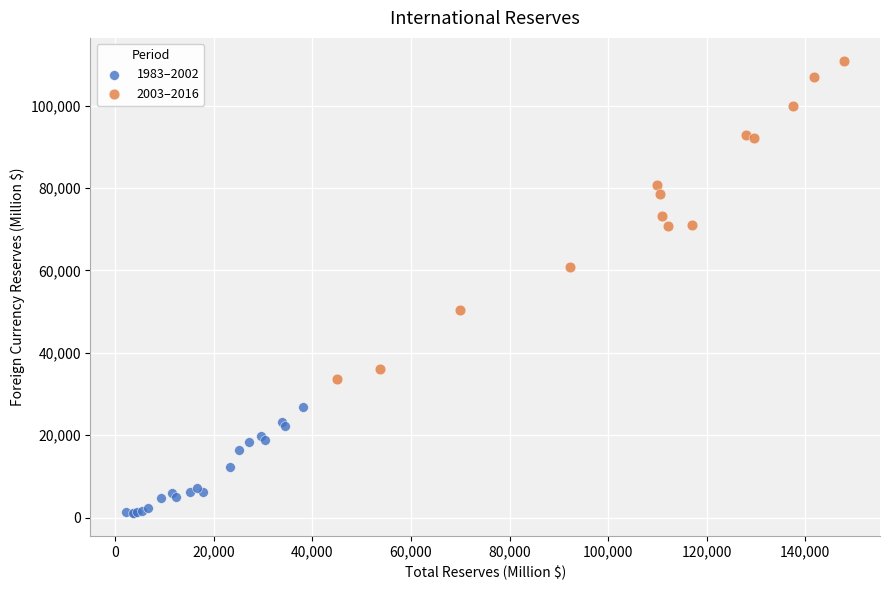

Which series contains the lowest Y value?

1983–2002